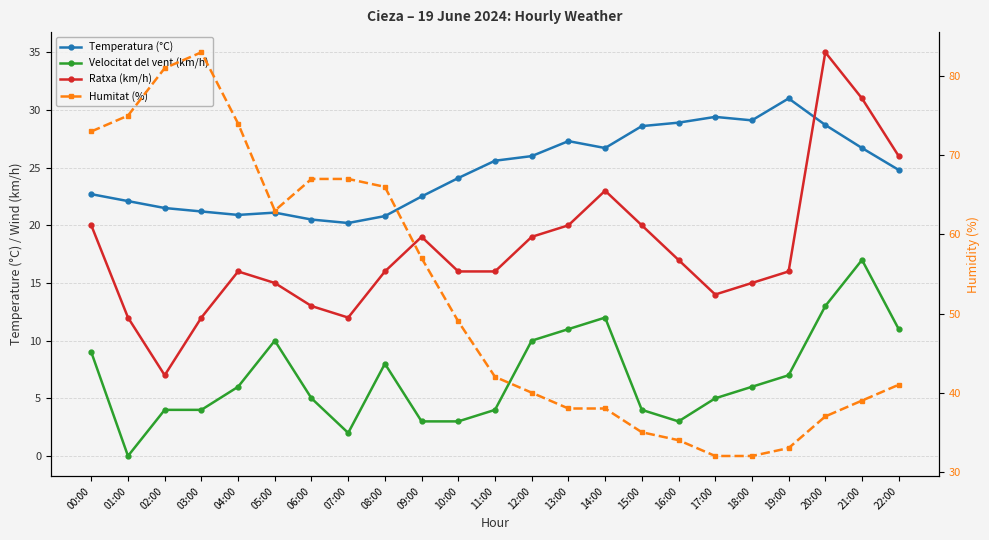

What is the spread (max minus min) of values at 05:00?

53.0